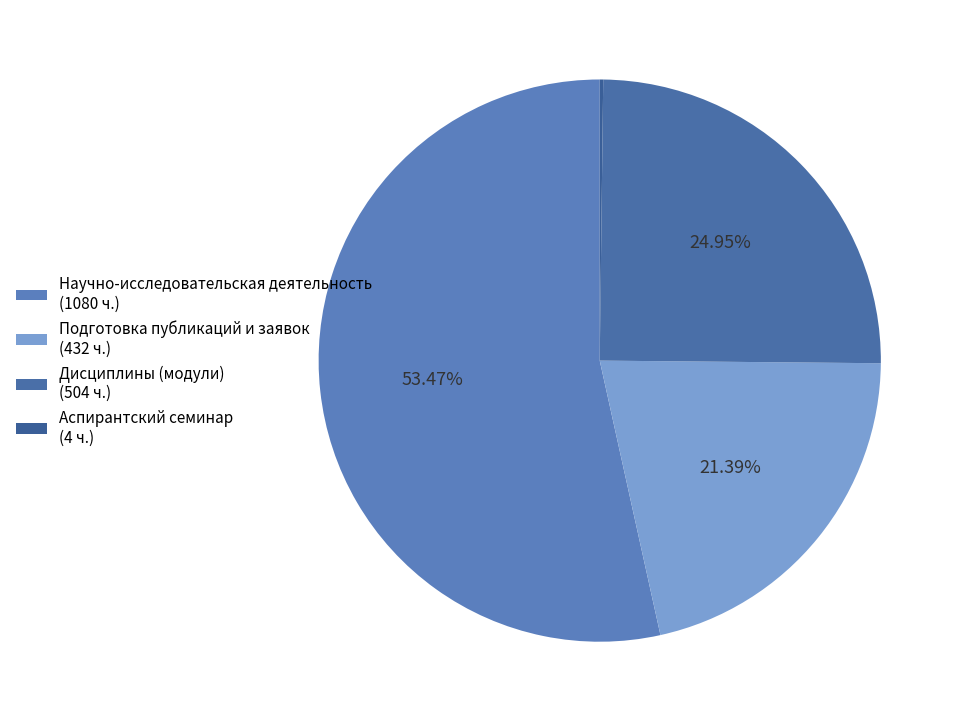

To the nearest percent, what is the difference between the largest and smallest slice percentages?

53%